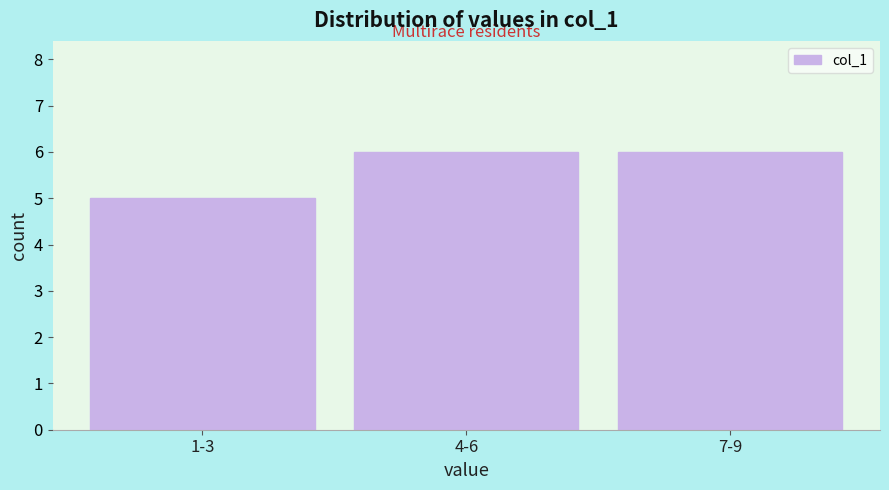

Reading left to right, extract all data points from this chart.

1-3=5	4-6=6	7-9=6